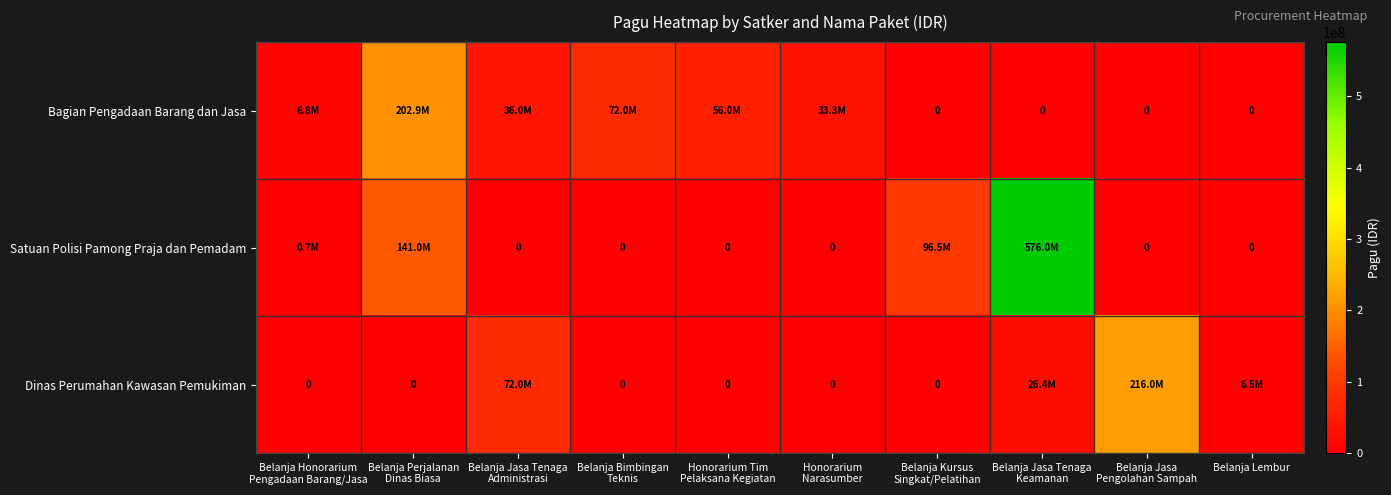

What is the average value of the Dinas Perumahan Kawasan Pemukiman series?

32089300